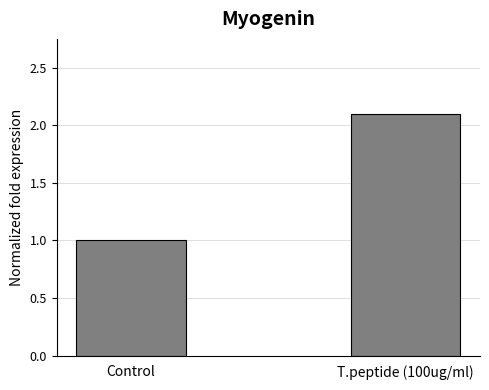

What is the difference between the maximum and minimum values?

1.1